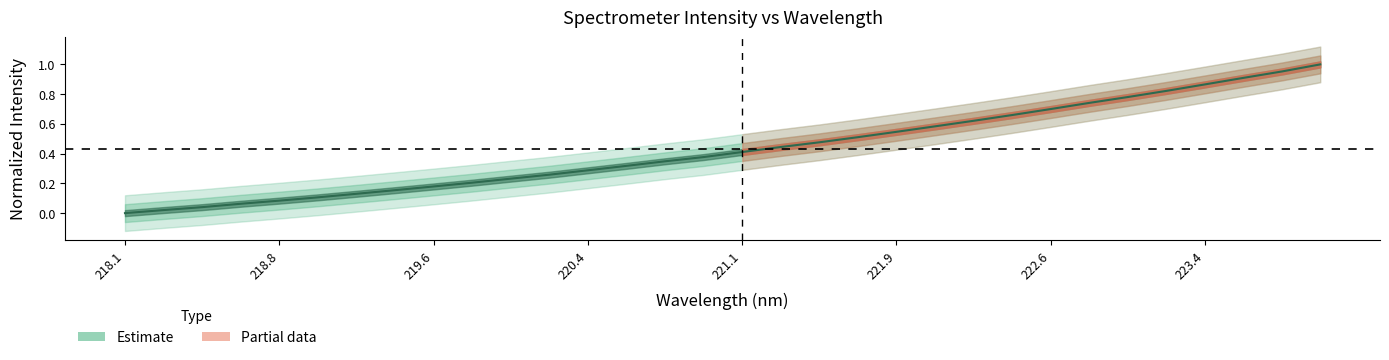

What is the change in value from 220.7354 to 222.8355?

+0.4